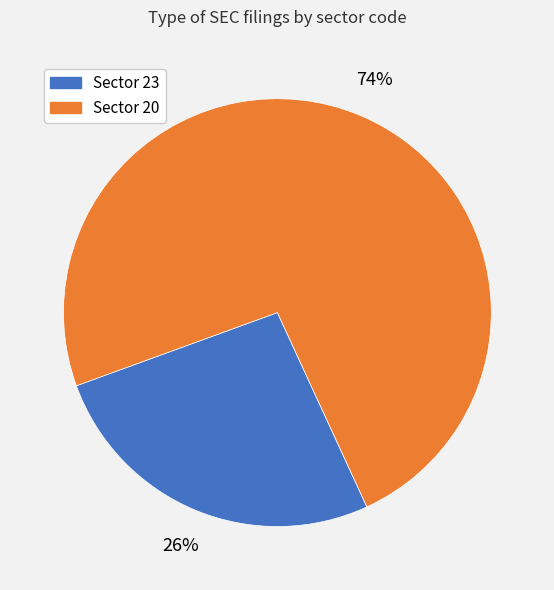

Is there a majority slice in this chart?

Yes